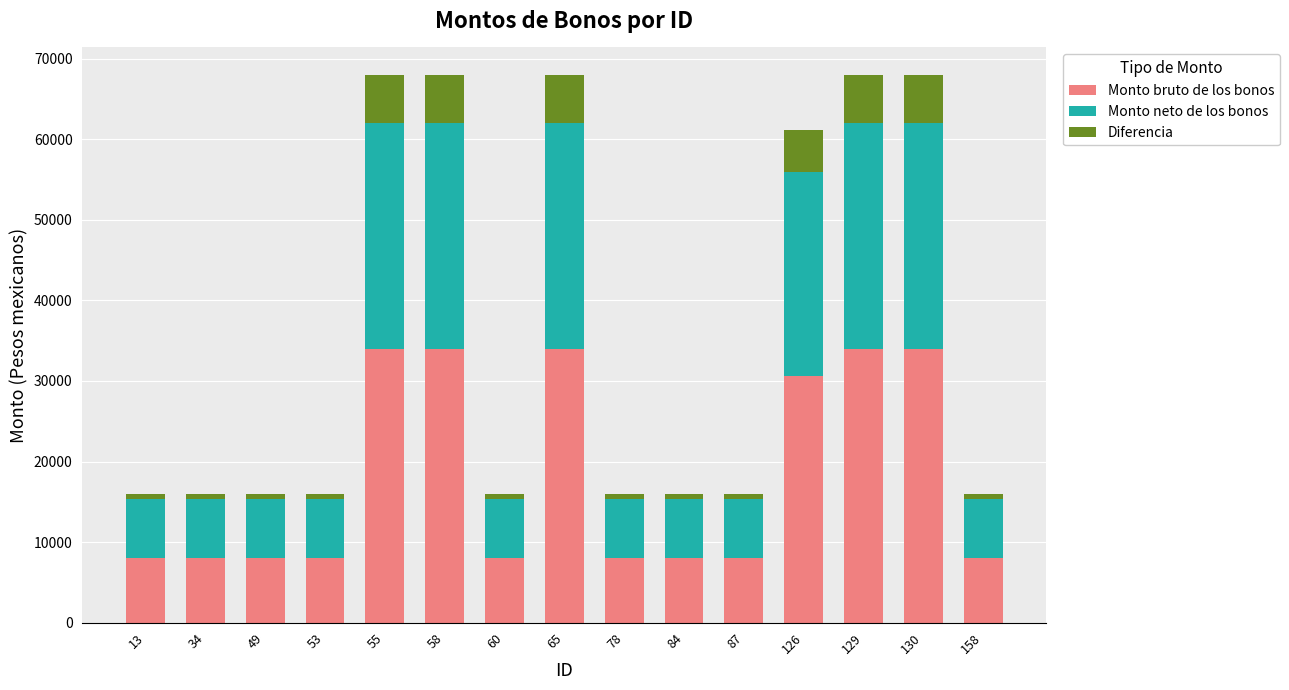

What is the difference between the second highest and minimum values in the Monto bruto de los bonos series?

26000.0